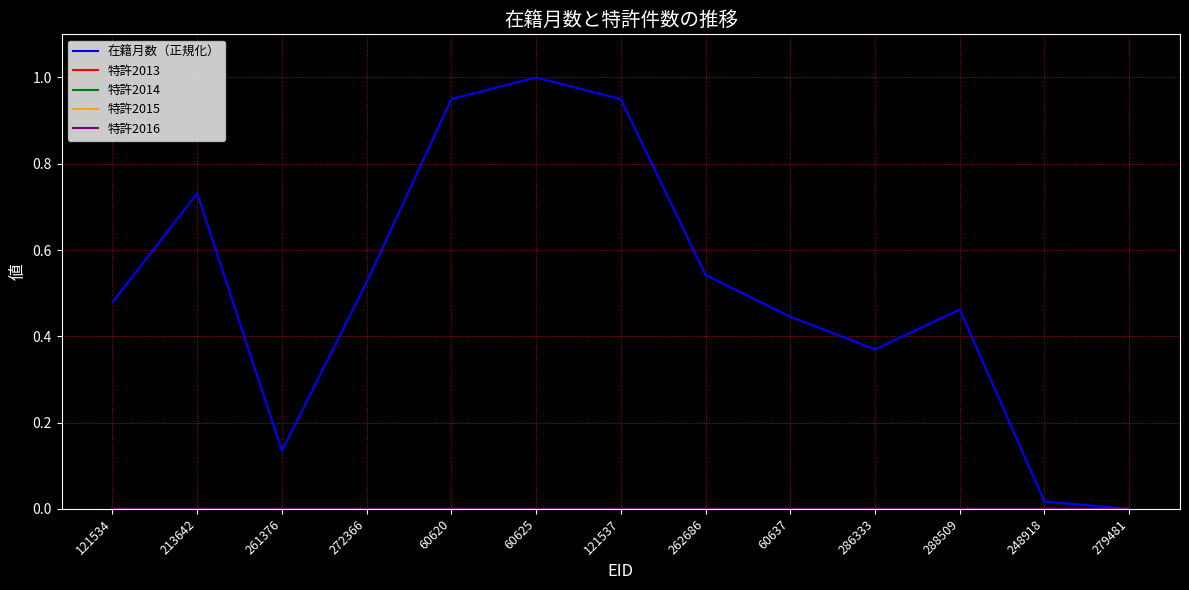

What is the label of the 9th point from the left?

60637